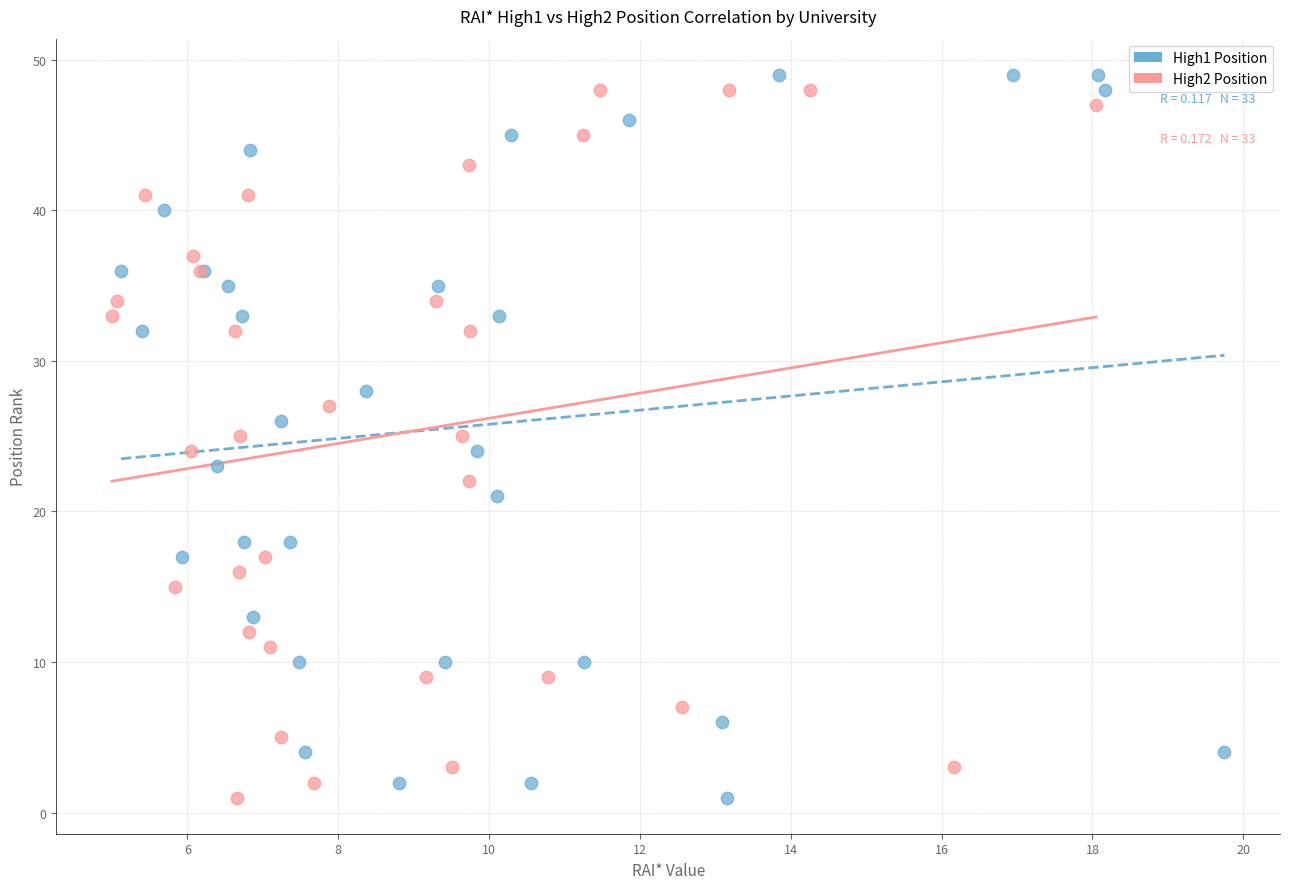

Which series has the widest spread of Y values?

High1 Position